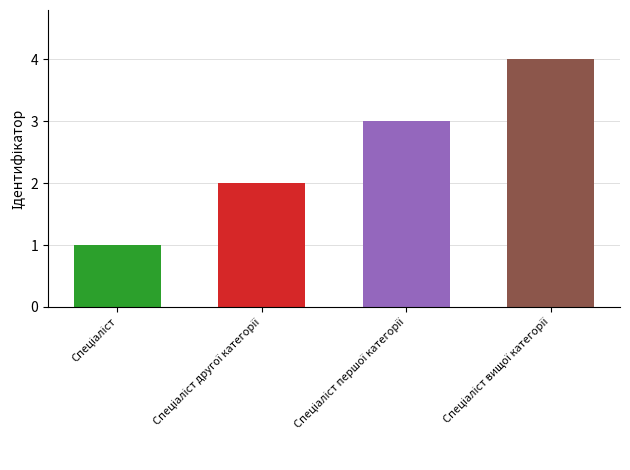

What is the ratio of the value at Спеціаліст другої категорії to the value at Спеціаліст вищої категорії?

0.5